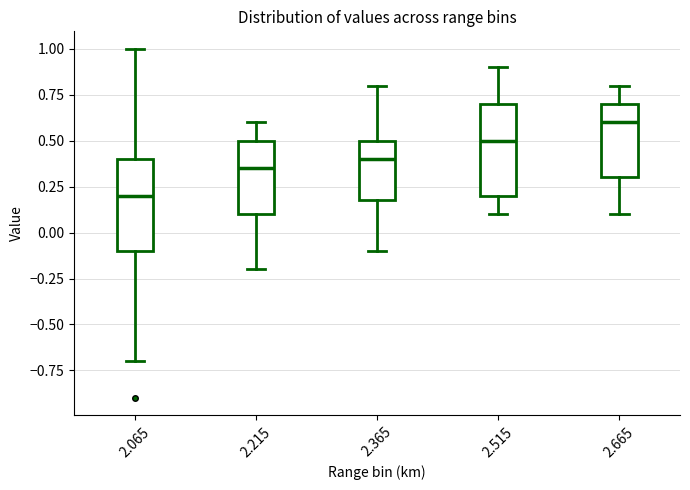

Where does the upper whisker of the box at x = 2.215 end on the y-axis? The values are not printed on the chart, so give them approximately, as read against the axis.

0.60